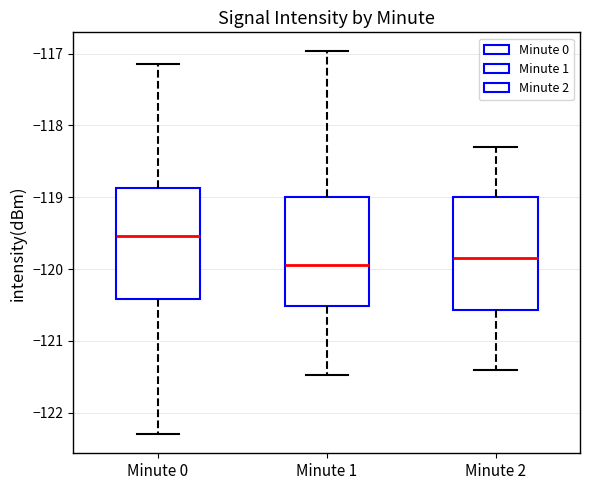

Which box has the highest median line?

Minute 0